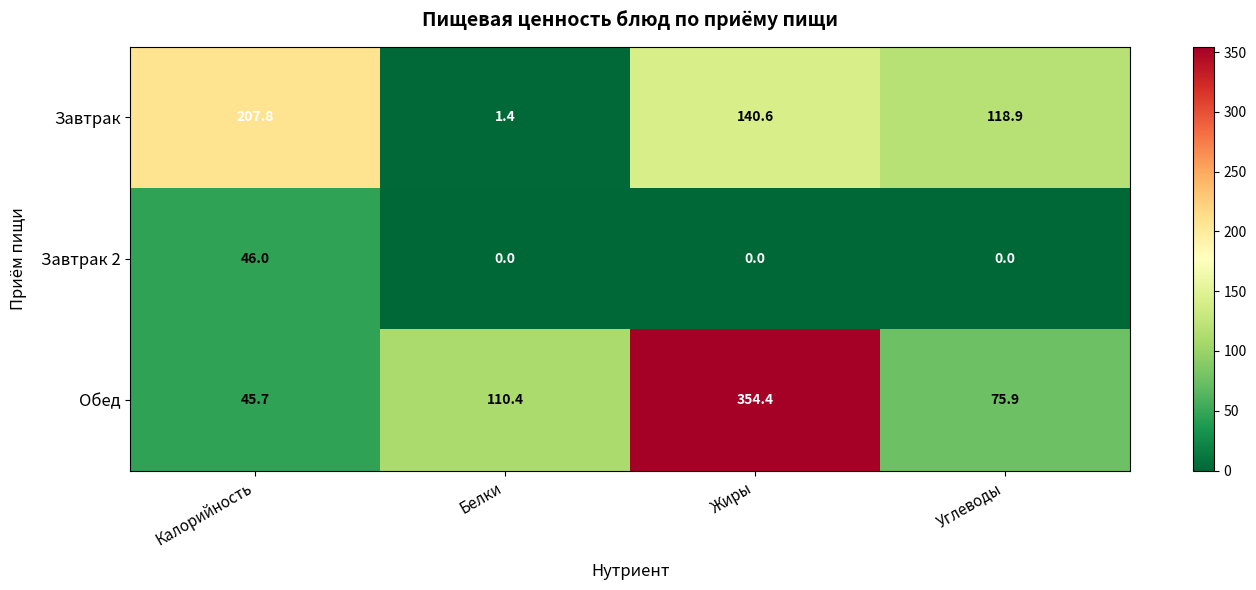

True or false: Обед has a value of 75.9 at Углеводы.

True